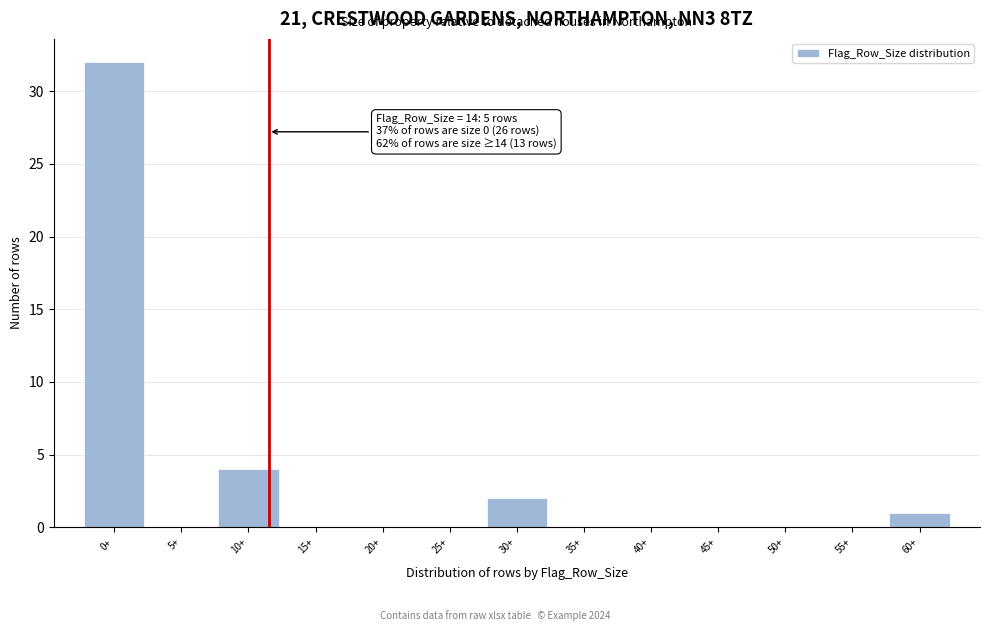

Reading left to right, transcribe all the data shown in this chart.

0+=32	5+=0	10+=4	15+=0	20+=0	25+=0	30+=2	35+=0	40+=0	45+=0	50+=0	55+=0	60+=1